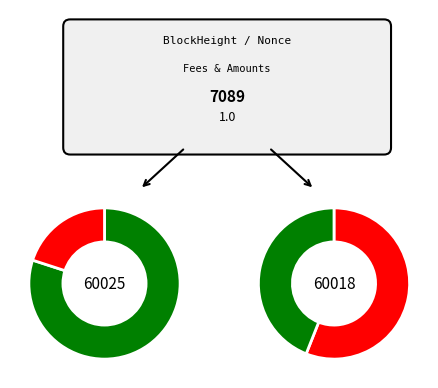

Rank the categories by value from highest to lowest.

60018, 60025